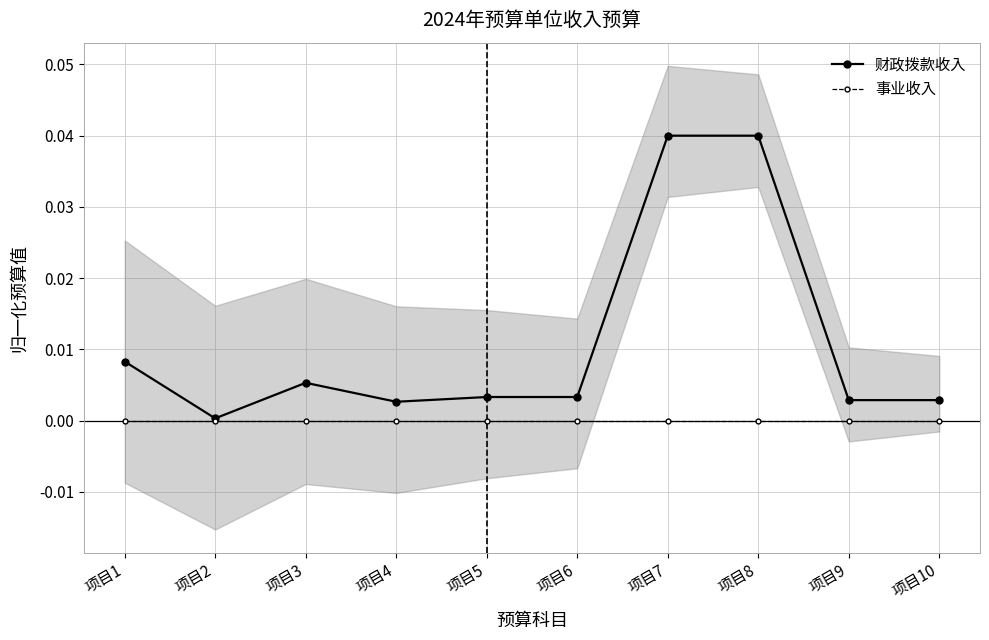

True or false: 财政拨款收入 has more than 1 interior local peaks.

False